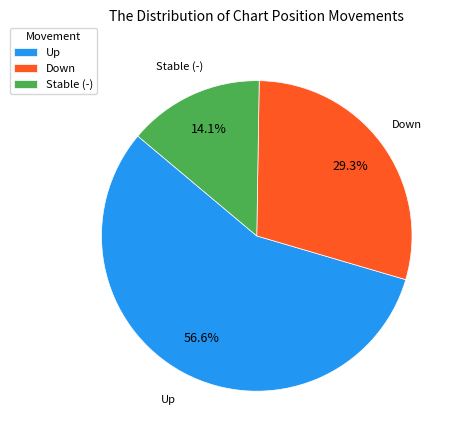

What is the majority slice?

Up